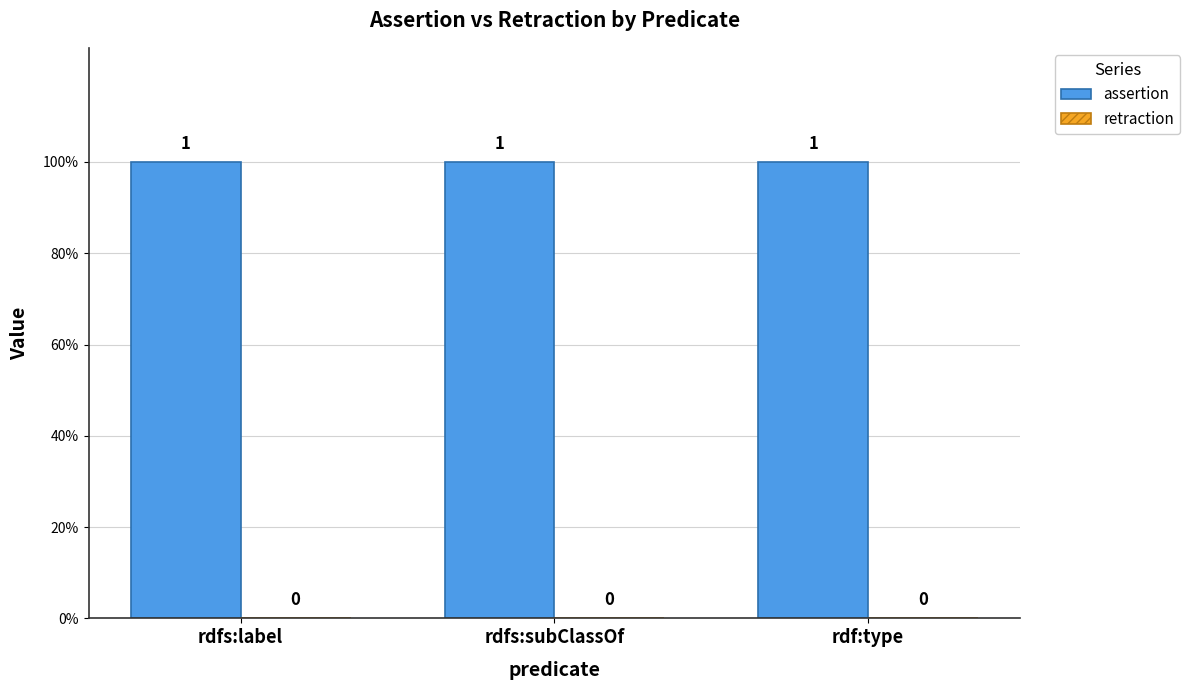

True or false: assertion has a value of 1 at rdfs:subClassOf.

True